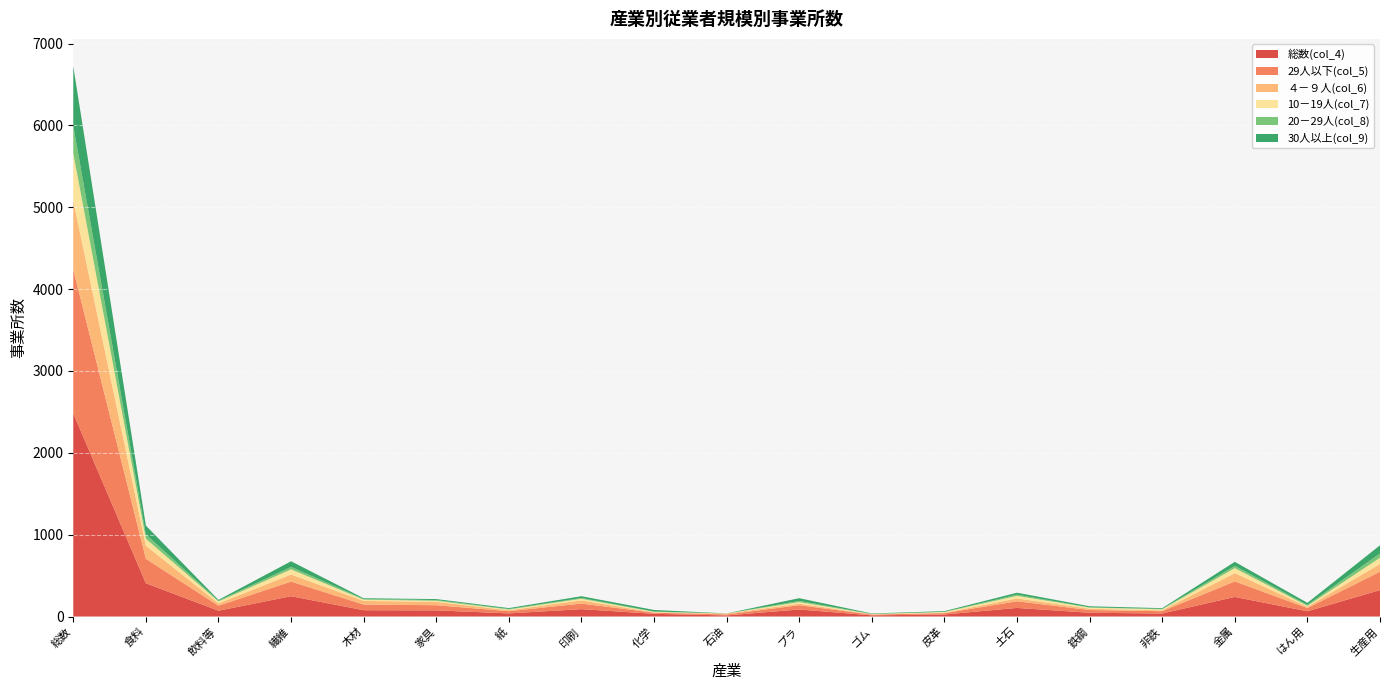

Reading left to right, list all the values displayed in this chart.

総数(col_4): 総数=2482	食料=406	飲料等=71	繊維=248	木材=77	家具=75	紙=38	印刷=90	化学=33	石油=13	プラ=86	ゴム=14	皮革=25	土石=105	鉄鋼=46	非鉄=37	金属=239	はん用=64	生産用=323
29人以下(col_5): 総数=1757	食料=299	飲料等=61	繊維=179	木材=69	家具=63	紙=27	印刷=68	化学=14	石油=12	プラ=52	ゴム=9	皮革=16	土石=81	鉄鋼=33	非鉄=28	金属=190	はん用=39	生産用=224
４－９人(col_6): 総数=841	食料=160	飲料等=28	繊維=86	木材=44	家具=41	紙=12	印刷=39	化学=3	石油=11	プラ=19	ゴム=4	皮革=5	土石=35	鉄鋼=16	非鉄=10	金属=101	はん用=15	生産用=95
10－19人(col_7): 総数=580	食料=85	飲料等=24	繊維=63	木材=16	家具=13	紙=9	印刷=20	化学=7	石油=1	プラ=19	ゴム=3	皮革=9	土石=31	鉄鋼=14	非鉄=13	金属=61	はん用=12	生産用=76
20－29人(col_8): 総数=336	食料=54	飲料等=9	繊維=30	木材=9	家具=9	紙=6	印刷=9	化学=4	石油=0	プラ=14	ゴム=2	皮革=2	土石=15	鉄鋼=3	非鉄=5	金属=28	はん用=12	生産用=53
30人以上(col_9): 総数=725	食料=107	飲料等=10	繊維=69	木材=8	家具=12	紙=11	印刷=22	化学=19	石油=1	プラ=34	ゴム=5	皮革=9	土石=24	鉄鋼=13	非鉄=9	金属=49	はん用=25	生産用=99